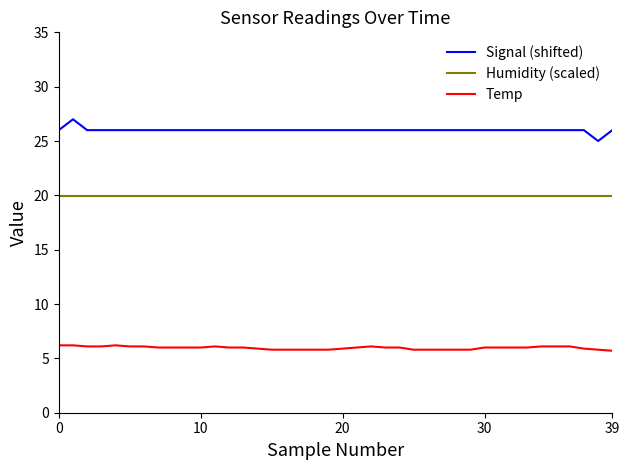

True or false: Signal (shifted) and Humidity (scaled) cross at least once.

False